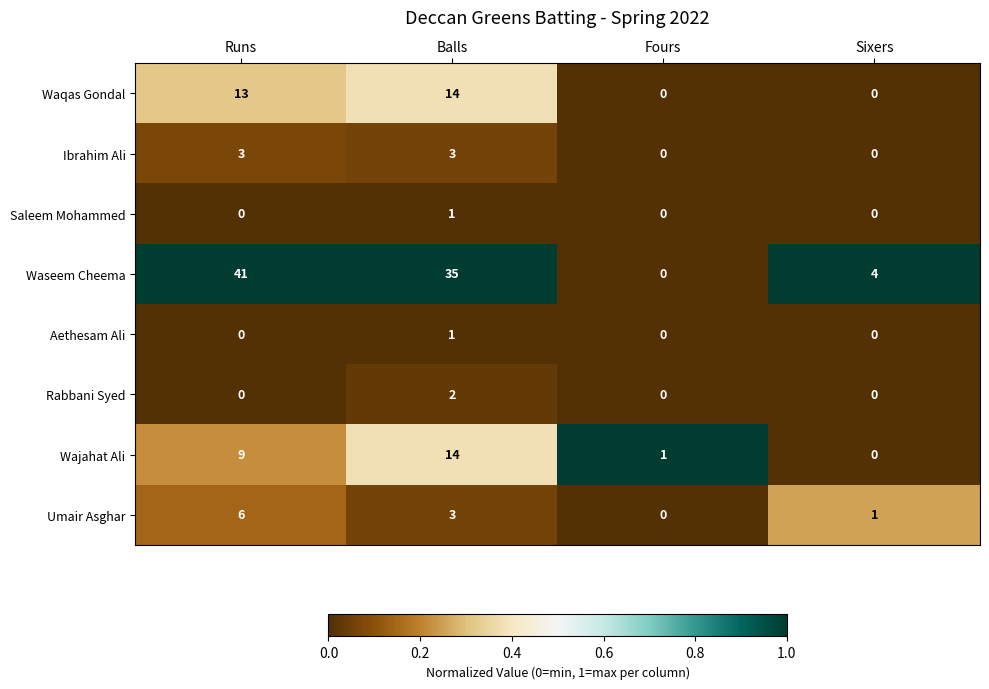

Where does the Waseem Cheema series first go above 35?

Runs